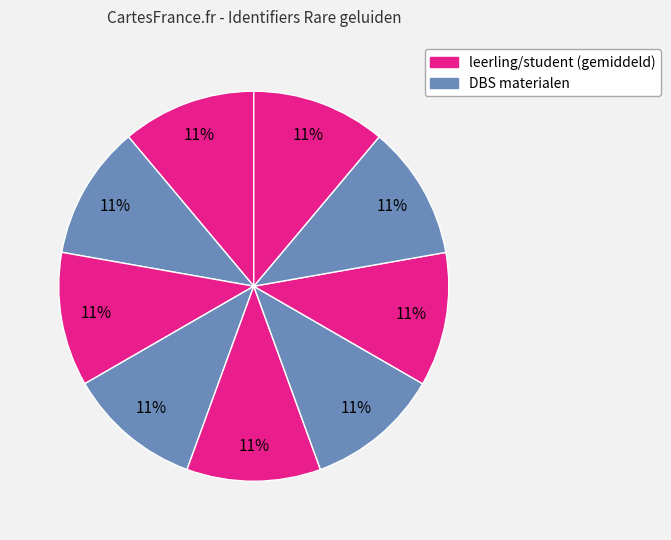

Is there a majority slice in this chart?

No